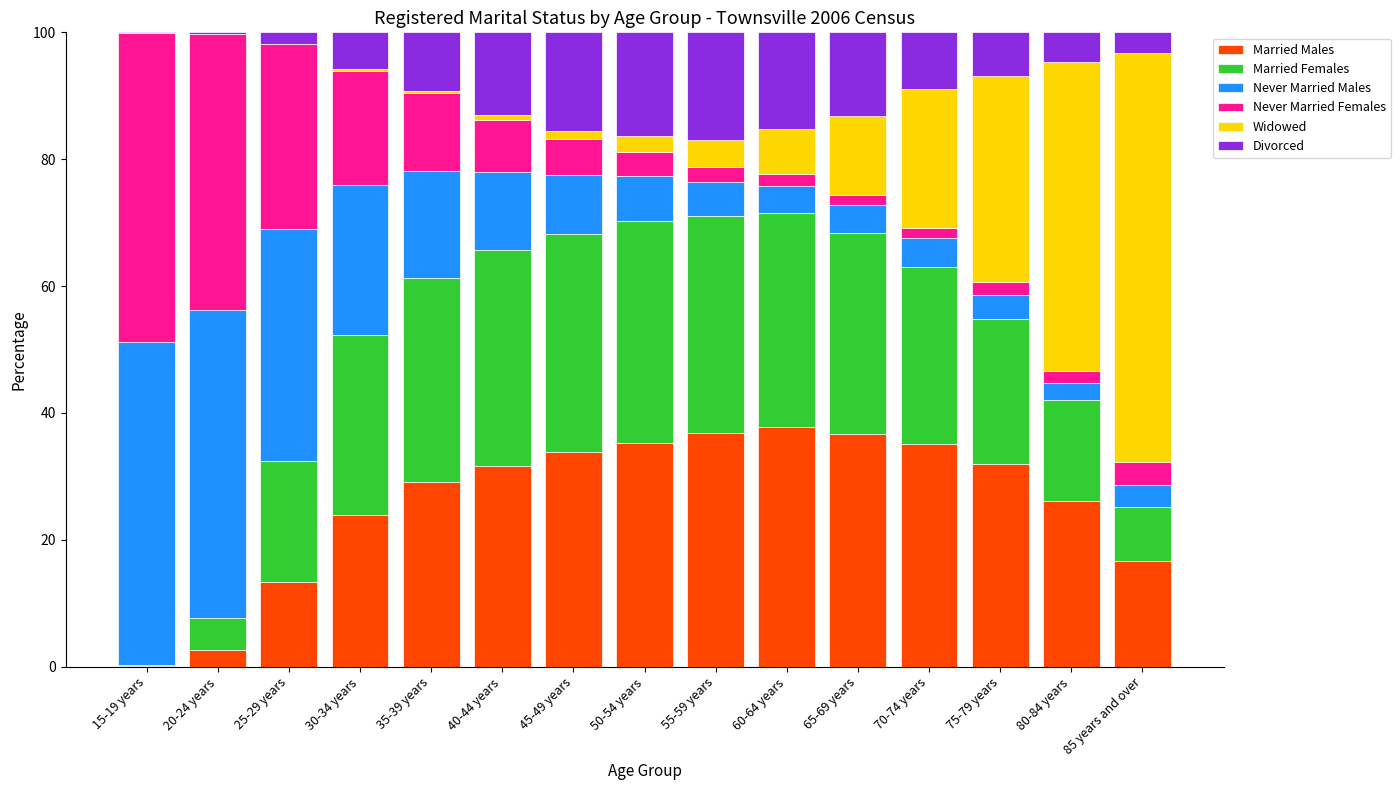

Is it true that Married Males equals 58.5 at 45-49 years?

False